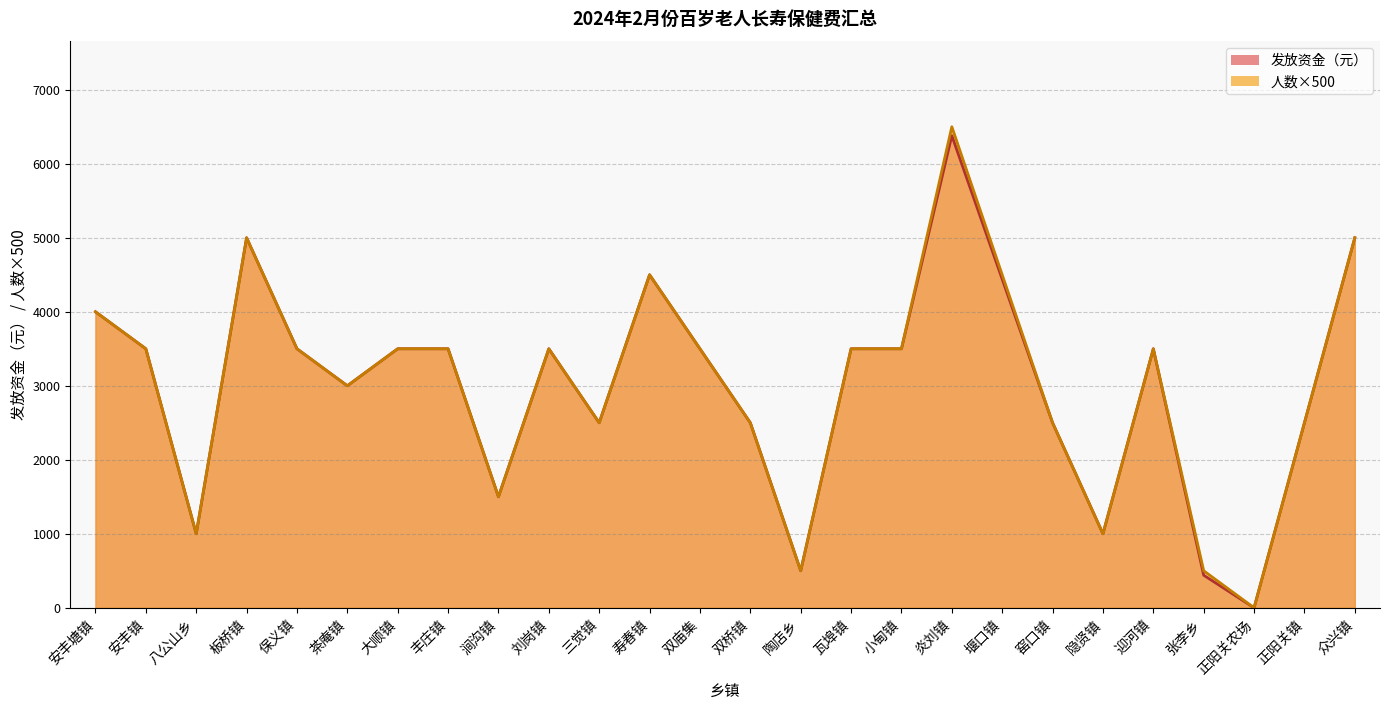

The 人数 series shows 3500 at 安丰镇. True or false?

True